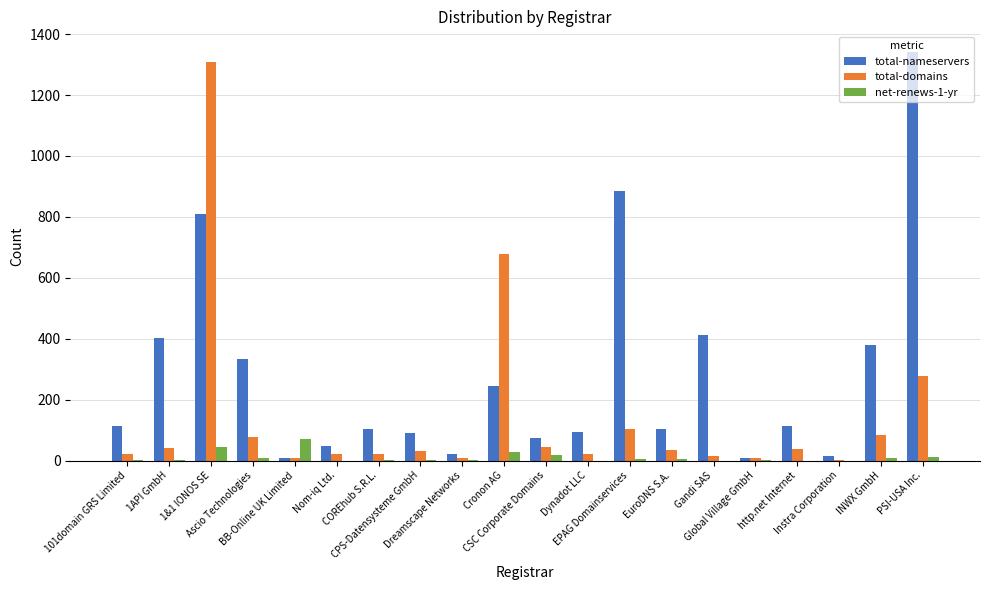

Which series has the largest total across all categories?

total-nameservers